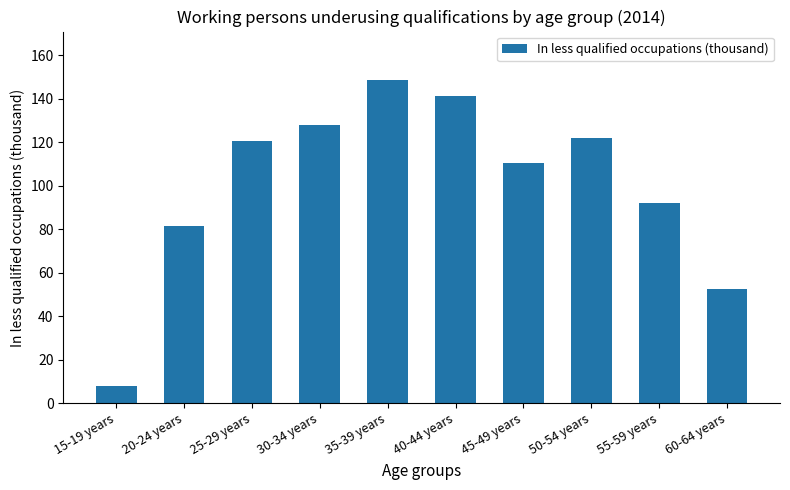

Read the value at 35-39 years.

148.7